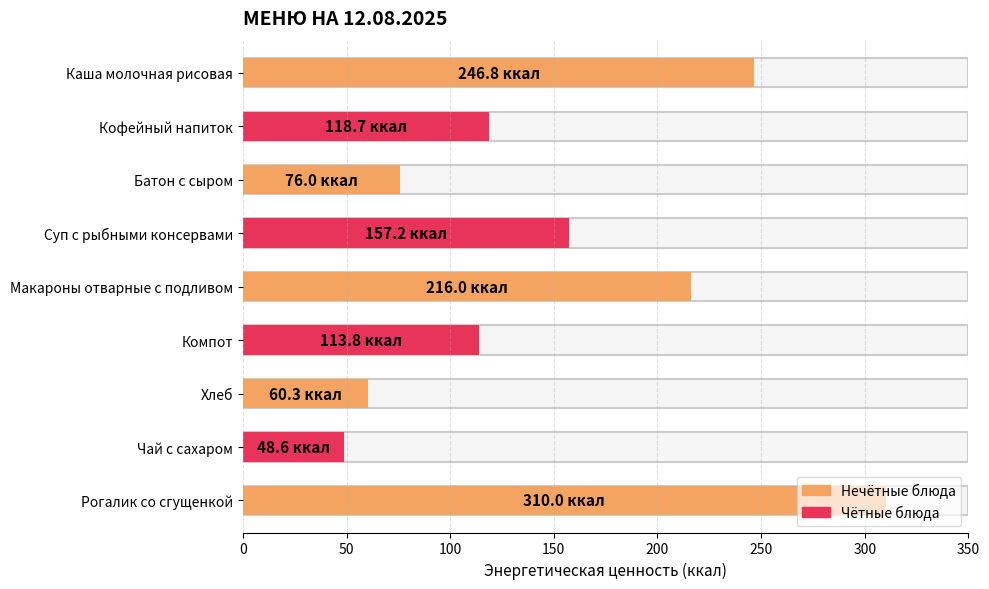

What is the value of the 4th bar from the left?

157.2